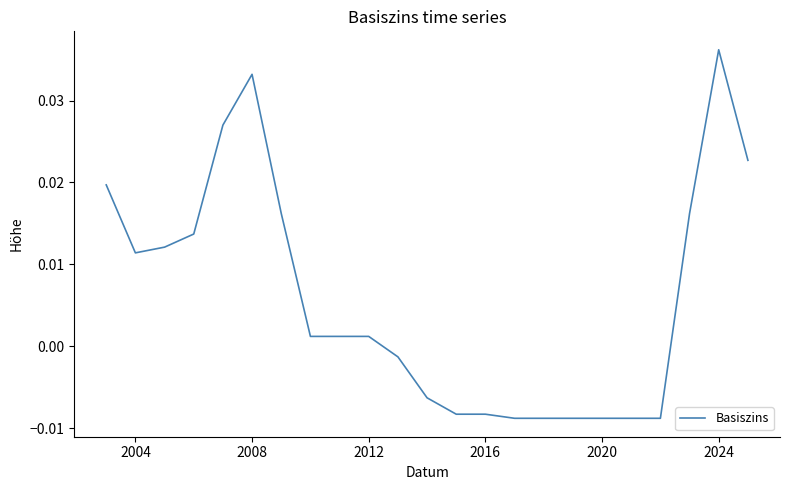

How many values are above zero?

13